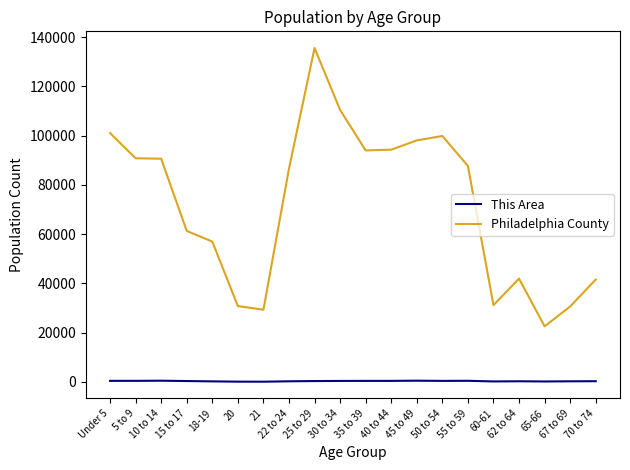

Between Under 5 and 70 to 74, which series saw the biggest shift?

Philadelphia County